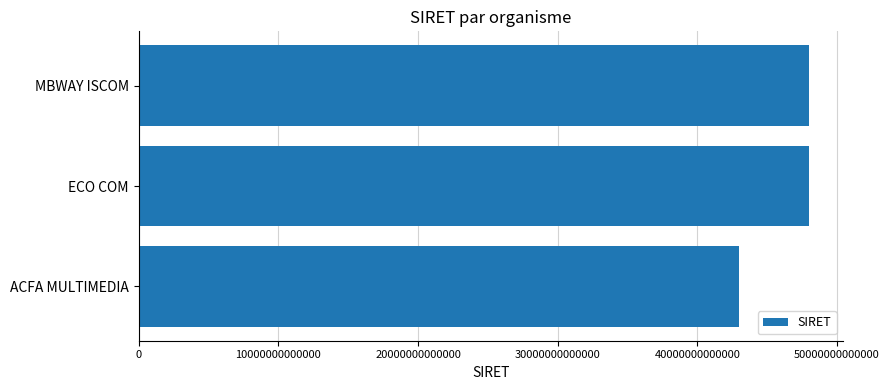

Read the value at ACFA MULTIMEDIA, to the nearest 10.

42986464800040